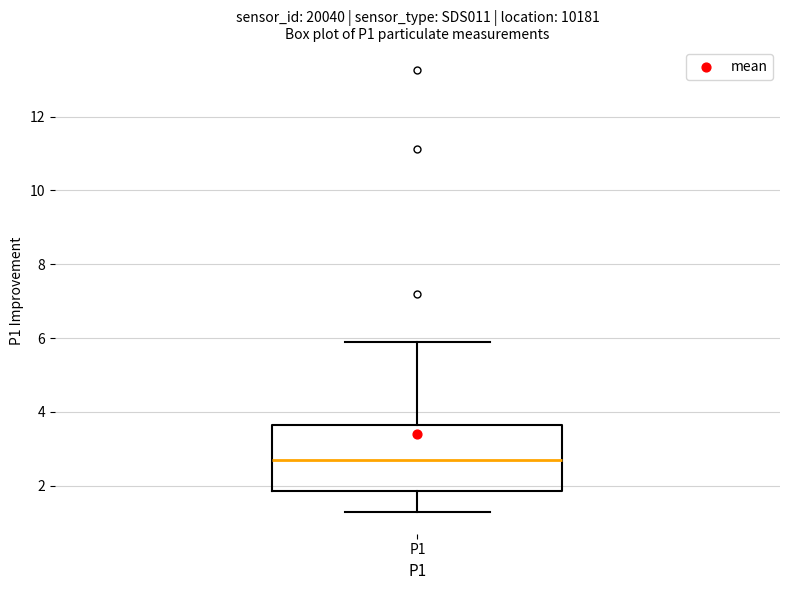

Transcribe this box plot: give where the median line is, the range the box spans, and where the two whiskers end, as read against the y-axis. The values are not printed on the chart, so give them approximately, as read against the axis.

median 2.6, box 1.8 to 3.6, whiskers 1.4 to 6.0